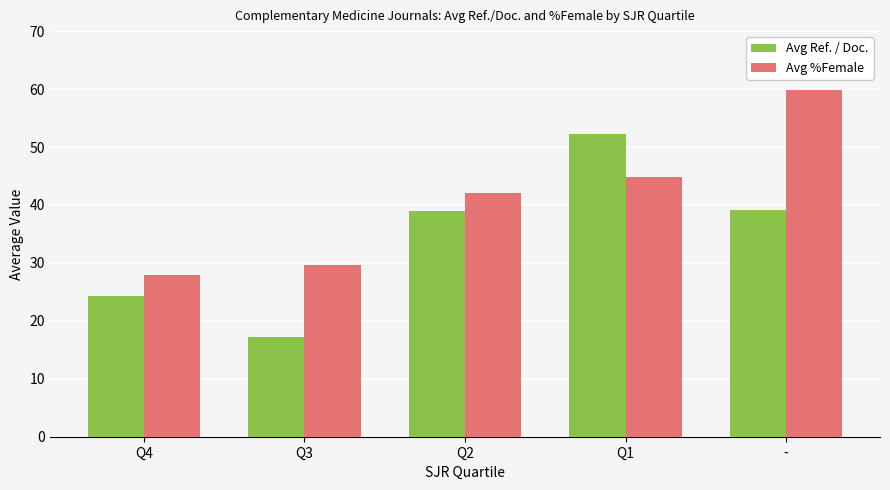

What is the minimum value for Avg Ref. / Doc.?

17.2